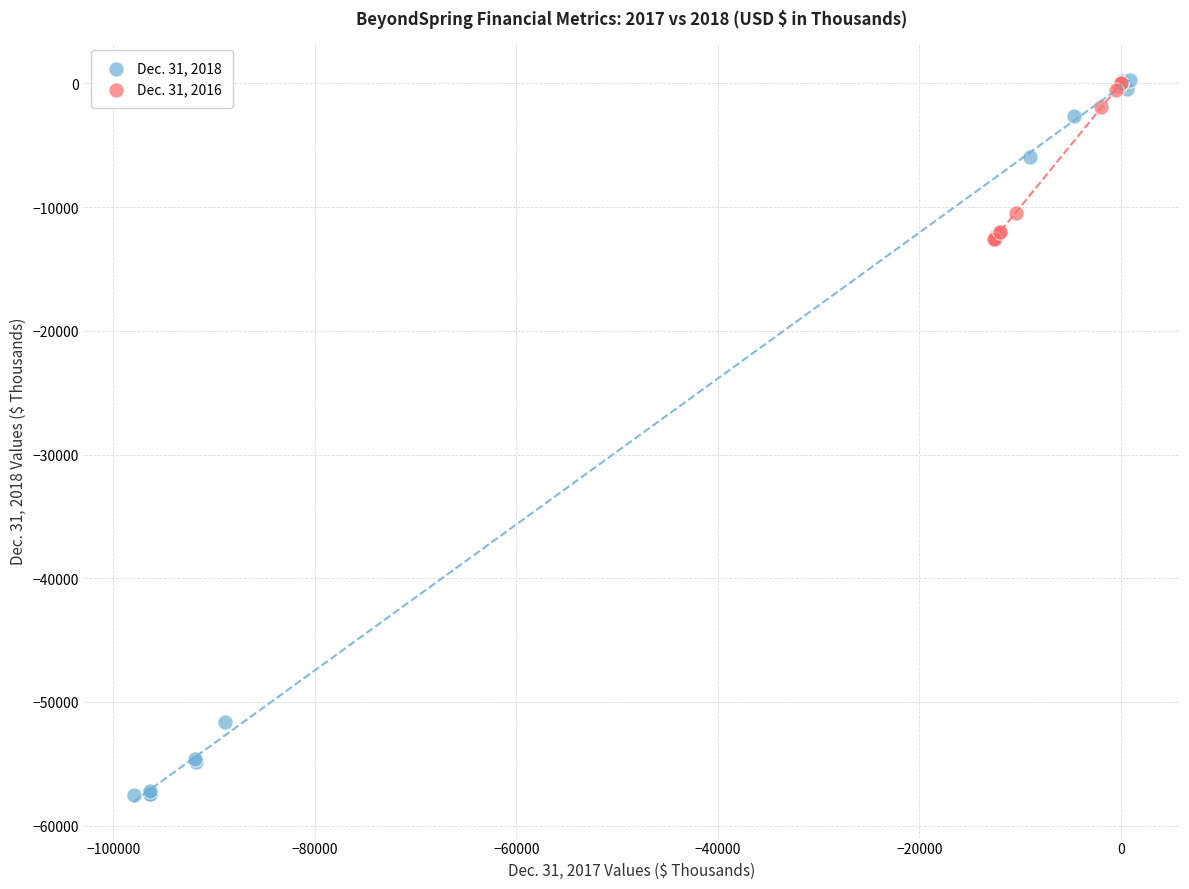

Which series contains the lowest Y value?

Dec. 31, 2018